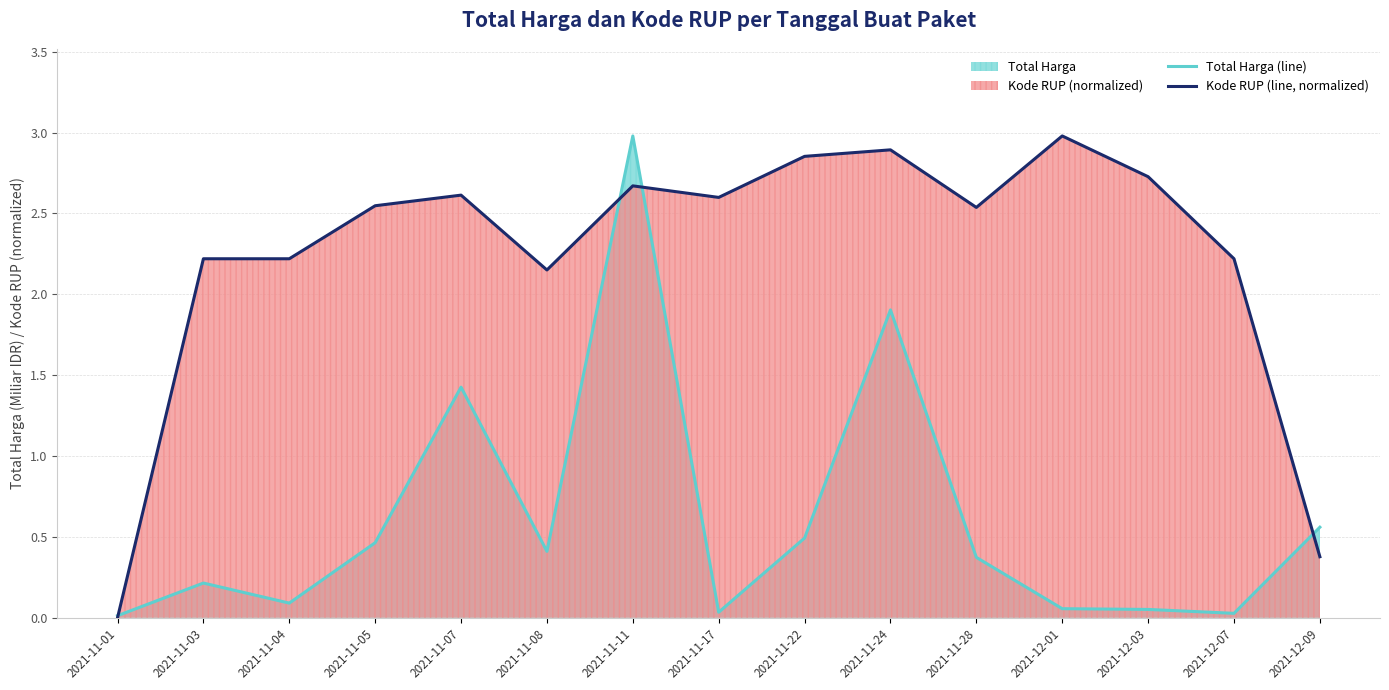

At which category is the sum across all series the highest?

2021-11-11